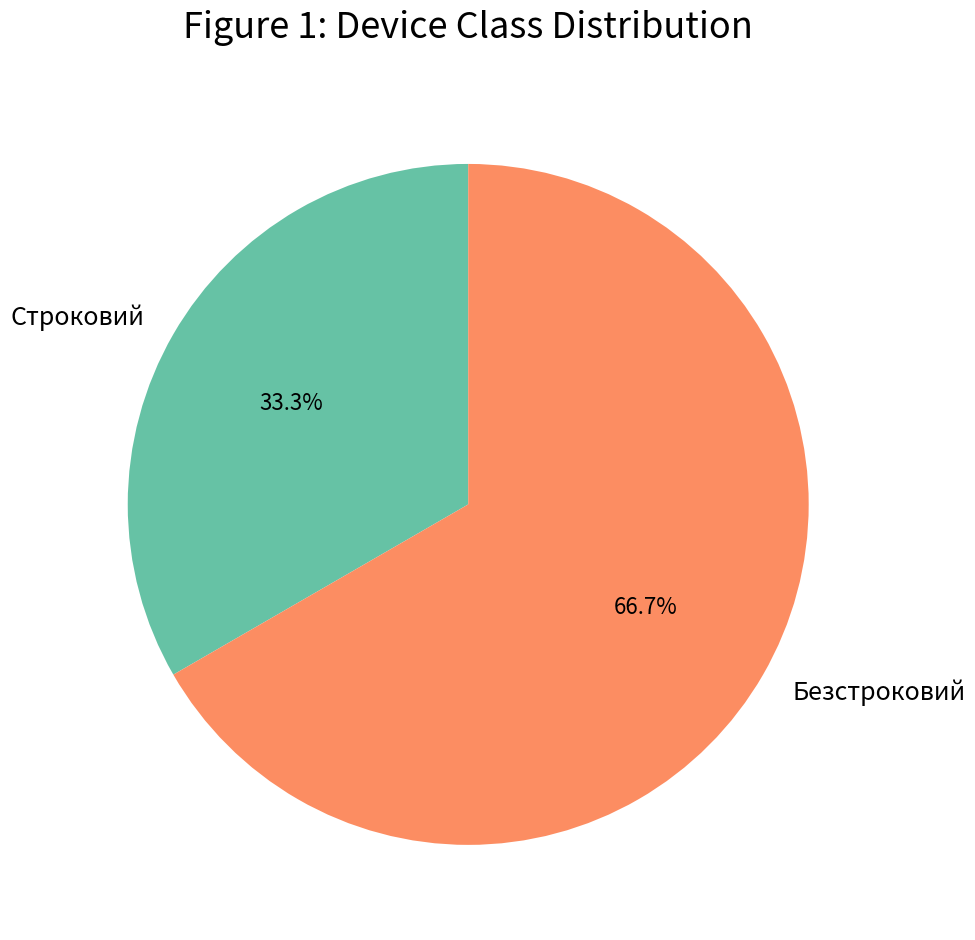

Which slice is the smallest?

Строковий